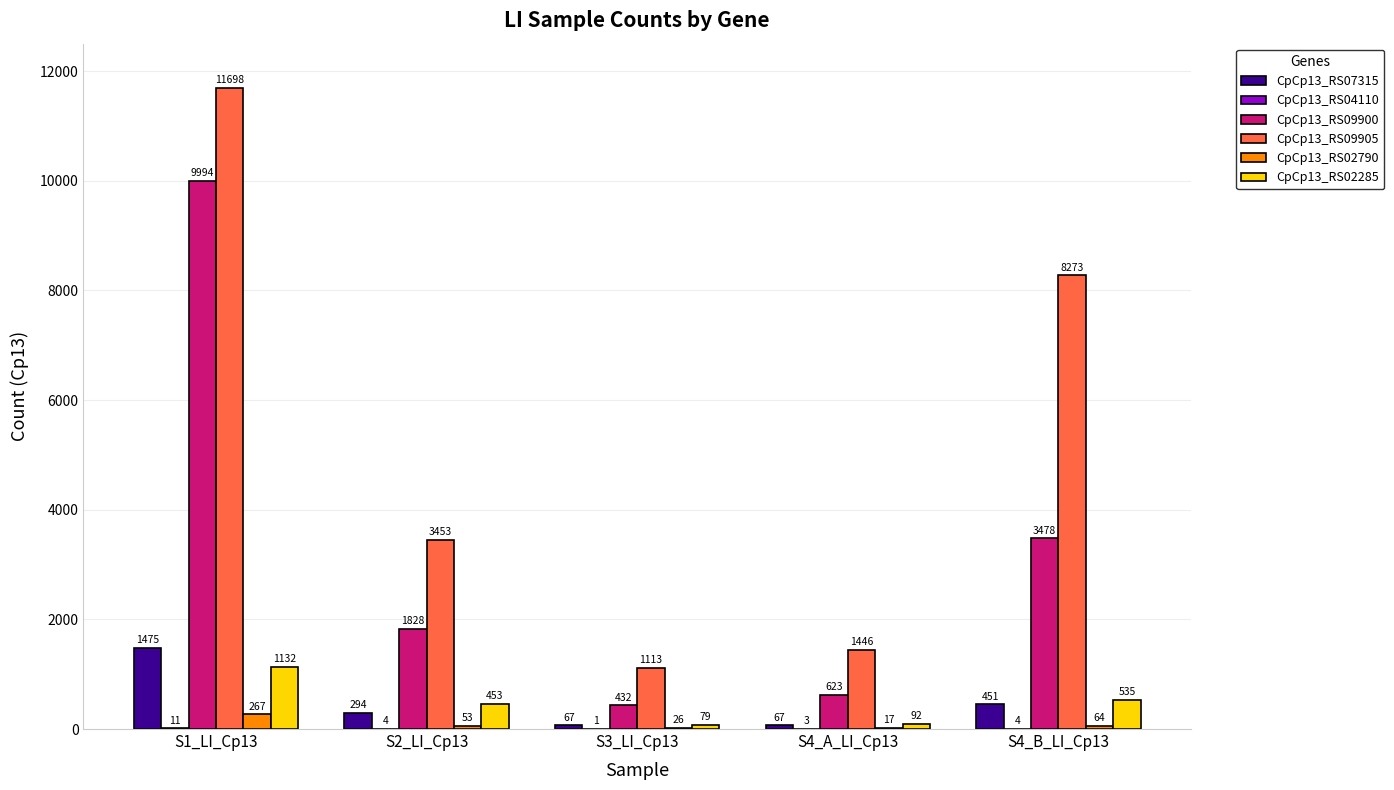

The value of CpCp13_RS09900 at S4_B_LI_Cp13 is 3478. True or false?

True